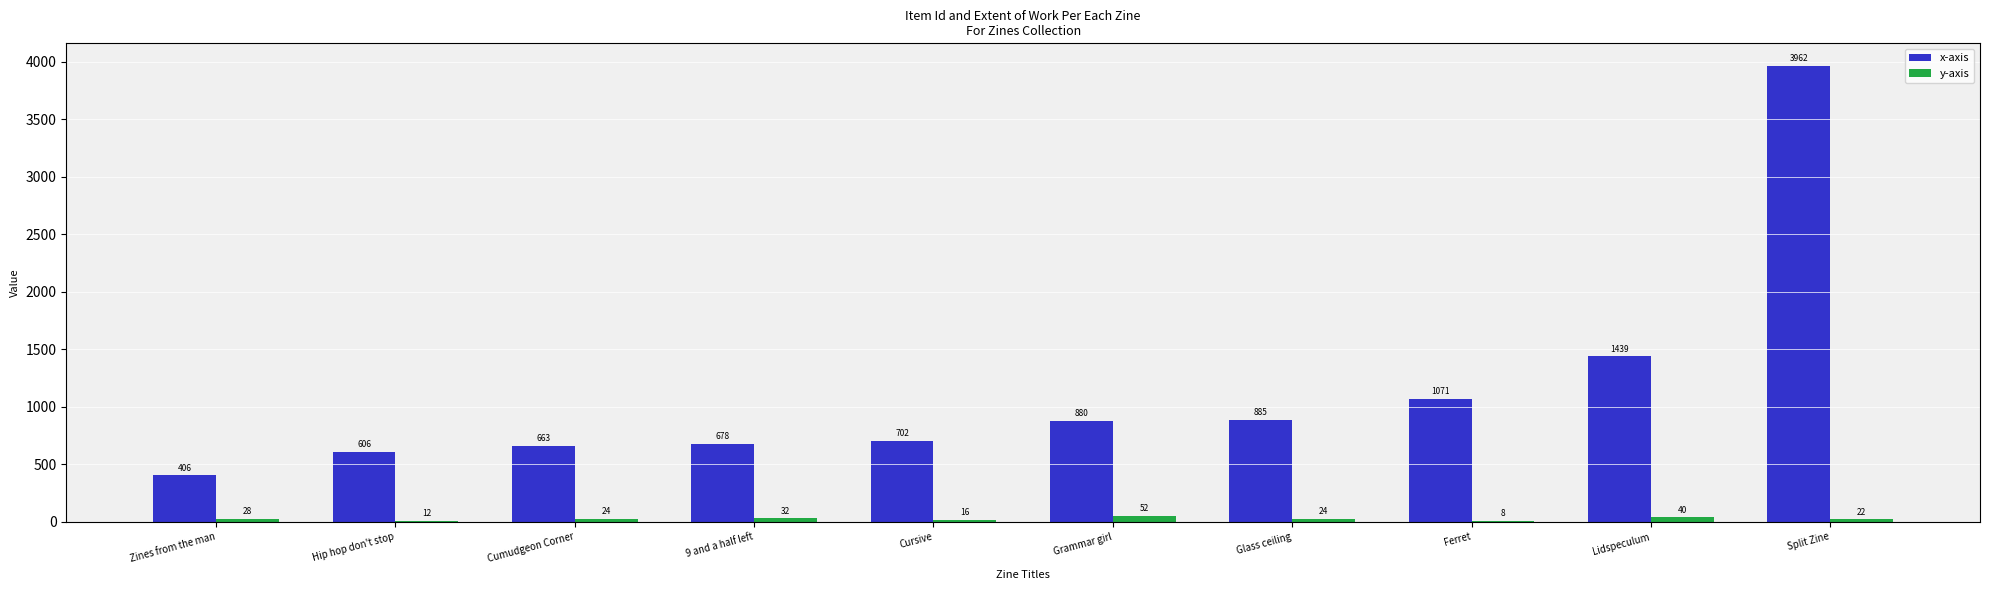

Which series has the largest range (max minus min)?

x-axis